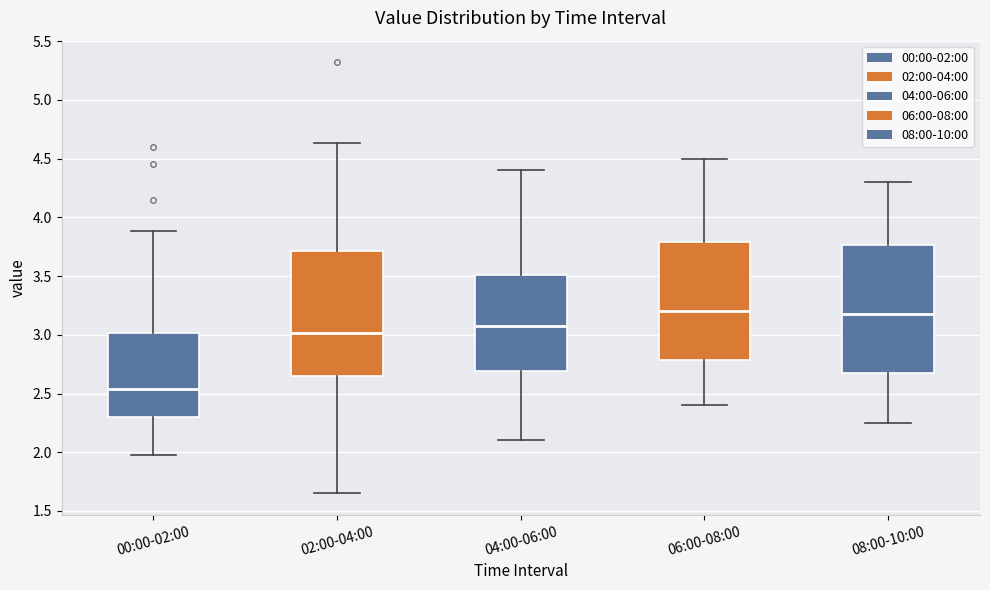

Reading left to right, read every box against the y-axis: the position of its median line, the range the box covers, and the ends of its whiskers. The values are not printed on the chart, so give them approximately, as read against the axis.

00:00-02:00: median 2.55, box 2.30 to 3.00, whiskers 2.00 to 3.90
02:00-04:00: median 3.00, box 2.65 to 3.70, whiskers 1.65 to 4.65
04:00-06:00: median 3.10, box 2.70 to 3.50, whiskers 2.10 to 4.40
06:00-08:00: median 3.20, box 2.80 to 3.80, whiskers 2.40 to 4.50
08:00-10:00: median 3.20, box 2.70 to 3.75, whiskers 2.25 to 4.30